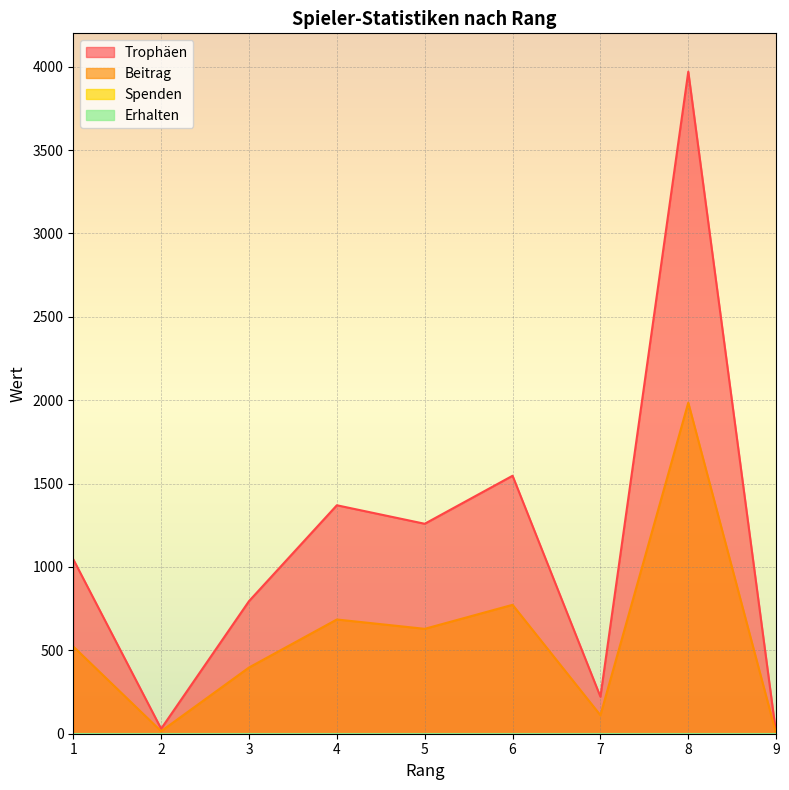

Which series has the widest spread of values?

Trophäen